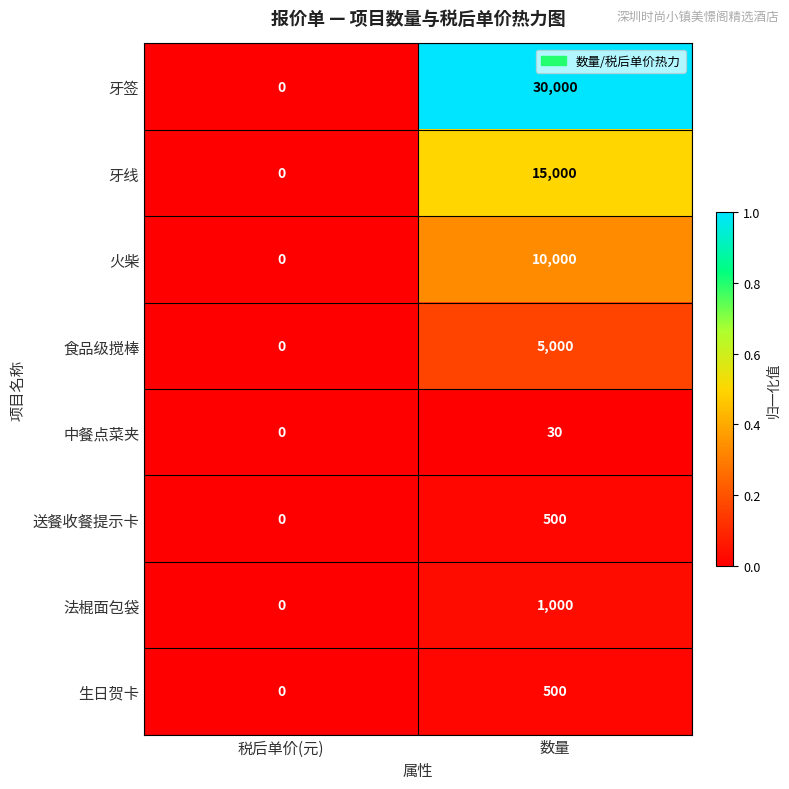

Is it true that 送餐收餐提示卡 equals -338 at 税后单价(元)?

False